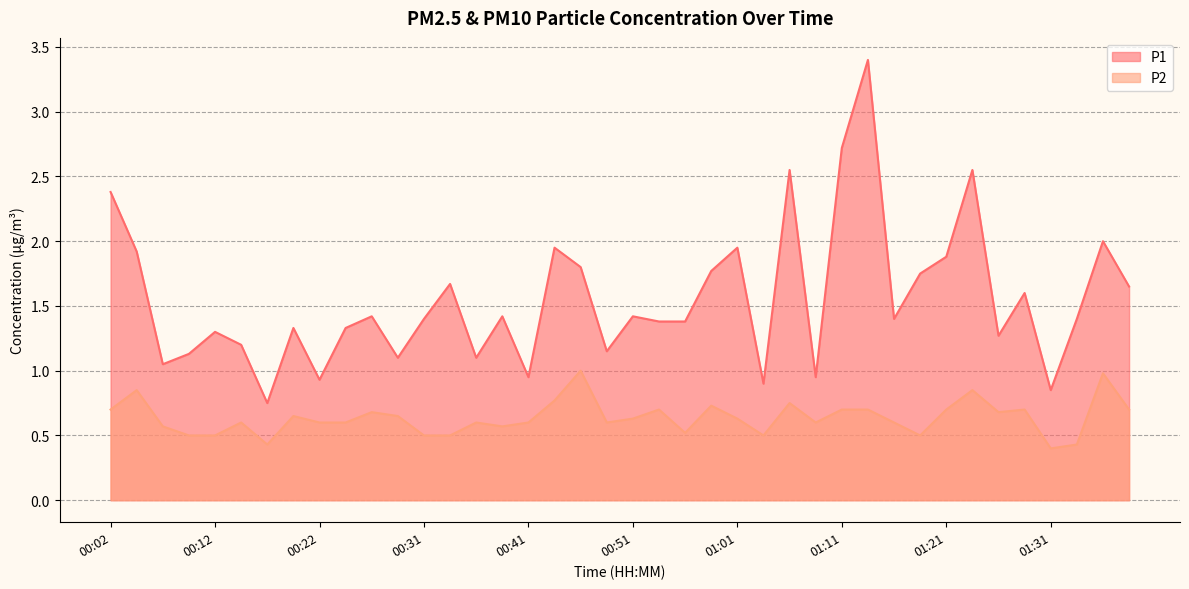

At which category is the sum across all series the highest?

01:13